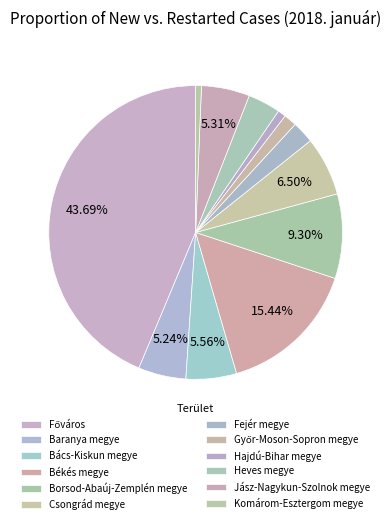

To the nearest percent, what portion does Jász-Nagykun-Szolnok megye represent?

5%